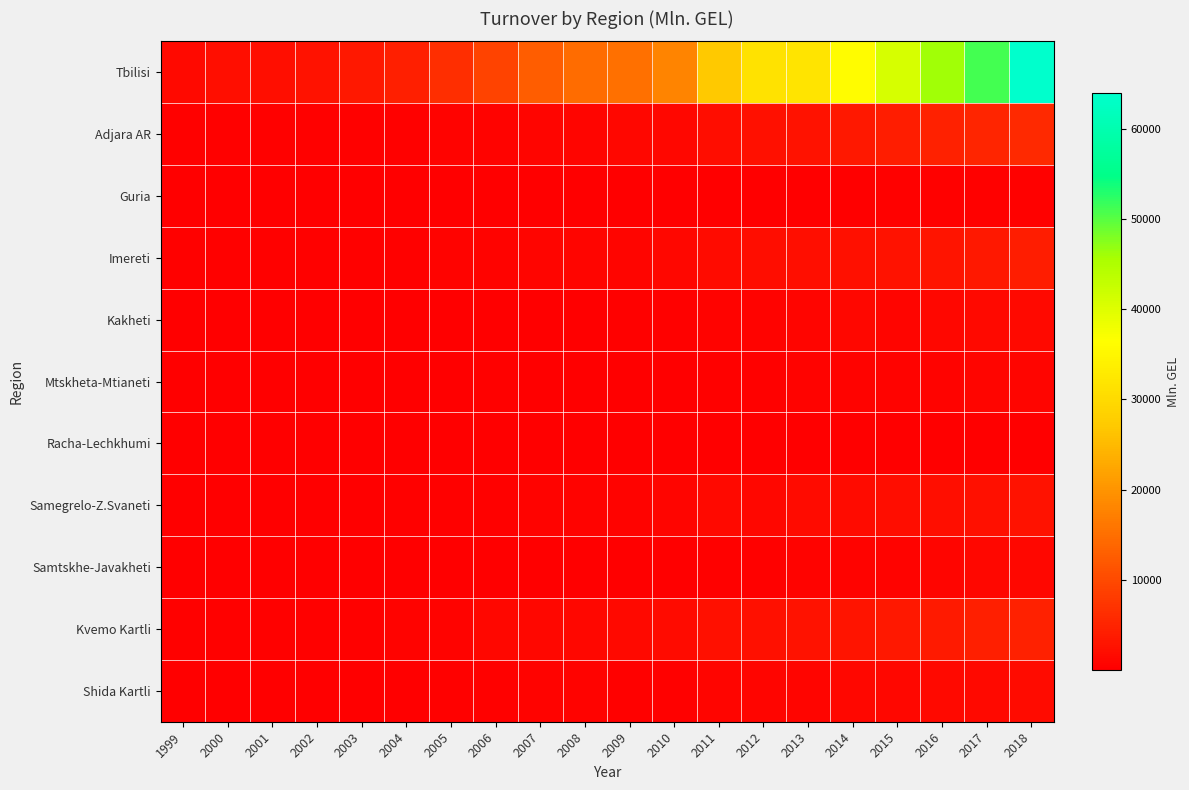

Reading left to right, extract all data points from this chart.

Tbilisi: 1999=1434.3	2000=2012.8	2001=2133.5	2002=2739.7	2003=3330.0	2004=4455.7	2005=6352.8	2006=9023.1	2007=12657.3	2008=14543.5	2009=15205.5	2010=17847.6	2011=27088.8	2012=31323.1	2013=31957.9	2014=35996.7	2015=40873.6	2016=46107.8	2017=51050.6	2018=63943.7
Adjara AR: 1999=345.2	2000=415.6	2001=418.6	2002=396.7	2003=423.4	2004=383.1	2005=585.6	2006=728.5	2007=911.2	2008=1007.9	2009=1030.8	2010=1175.2	2011=1928.8	2012=2375.6	2013=2753.8	2014=3424.1	2015=4155.5	2016=4755.8	2017=5176.9	2018=5695.0
Guria: 1999=28.9	2000=27.9	2001=32.4	2002=26.5	2003=27.9	2004=35.4	2005=54.7	2006=79.4	2007=91.8	2008=111.5	2009=86.3	2010=120.6	2011=175.0	2012=174.4	2013=212.9	2014=253.4	2015=355.0	2016=446.3	2017=482.5	2018=487.3
Imereti: 1999=356.9	2000=360.0	2001=360.1	2002=330.3	2003=380.9	2004=406.7	2005=536.8	2006=661.1	2007=850.1	2008=1003.4	2009=867.3	2010=1259.1	2011=1742.3	2012=1886.0	2013=2042.4	2014=2378.6	2015=2591.4	2016=2860.0	2017=3484.1	2018=4010.9
Kakheti: 1999=50.8	2000=62.6	2001=117.2	2002=89.0	2003=101.3	2004=123.1	2005=198.4	2006=225.9	2007=253.5	2008=242.2	2009=284.6	2010=332.4	2011=541.1	2012=642.0	2013=908.6	2014=1018.3	2015=963.4	2016=1104.4	2017=1425.5	2018=1494.0
Mtskheta-Mtianeti: 1999=52.5	2000=52.0	2001=61.3	2002=58.2	2003=80.8	2004=114.2	2005=131.0	2006=283.0	2007=139.8	2008=140.7	2009=162.5	2010=204.0	2011=284.0	2012=413.3	2013=576.9	2014=693.2	2015=730.7	2016=709.1	2017=893.2	2018=953.8
Racha-Lechkhumi: 1999=18.1	2000=17.2	2001=17.1	2002=14.2	2003=14.4	2004=14.6	2005=23.9	2006=22.2	2007=25.9	2008=22.8	2009=23.5	2010=29.9	2011=32.7	2012=37.7	2013=42.5	2014=35.4	2015=50.6	2016=67.5	2017=80.0	2018=82.9
Samegrelo-Z.Svaneti: 1999=149.9	2000=202.8	2001=189.8	2002=184.3	2003=243.4	2004=339.7	2005=471.8	2006=470.5	2007=637.2	2008=630.7	2009=736.2	2010=924.5	2011=1332.0	2012=1210.2	2013=1595.4	2014=1719.8	2015=1957.7	2016=2237.2	2017=2365.1	2018=2676.2
Samtskhe-Javakheti: 1999=30.7	2000=27.8	2001=59.2	2002=71.3	2003=84.2	2004=98.0	2005=149.7	2006=140.3	2007=168.4	2008=185.3	2009=158.3	2010=260.4	2011=367.2	2012=468.6	2013=620.1	2014=635.8	2015=709.7	2016=828.9	2017=1054.1	2018=1110.9
Kvemo Kartli: 1999=301.3	2000=365.0	2001=364.7	2002=335.8	2003=420.7	2004=522.2	2005=682.2	2006=1052.9	2007=1180.6	2008=1174.1	2009=1342.8	2010=1726.2	2011=2302.4	2012=2506.4	2013=2661.8	2014=2830.1	2015=3347.4	2016=3603.1	2017=4272.2	2018=4527.4
Shida Kartli: 1999=114.1	2000=116.2	2001=95.8	2002=140.3	2003=209.7	2004=195.1	2005=310.0	2006=373.6	2007=587.1	2008=543.4	2009=362.4	2010=461.3	2011=886.6	2012=966.6	2013=905.6	2014=1017.5	2015=1196.3	2016=1300.2	2017=1376.9	2018=1537.9